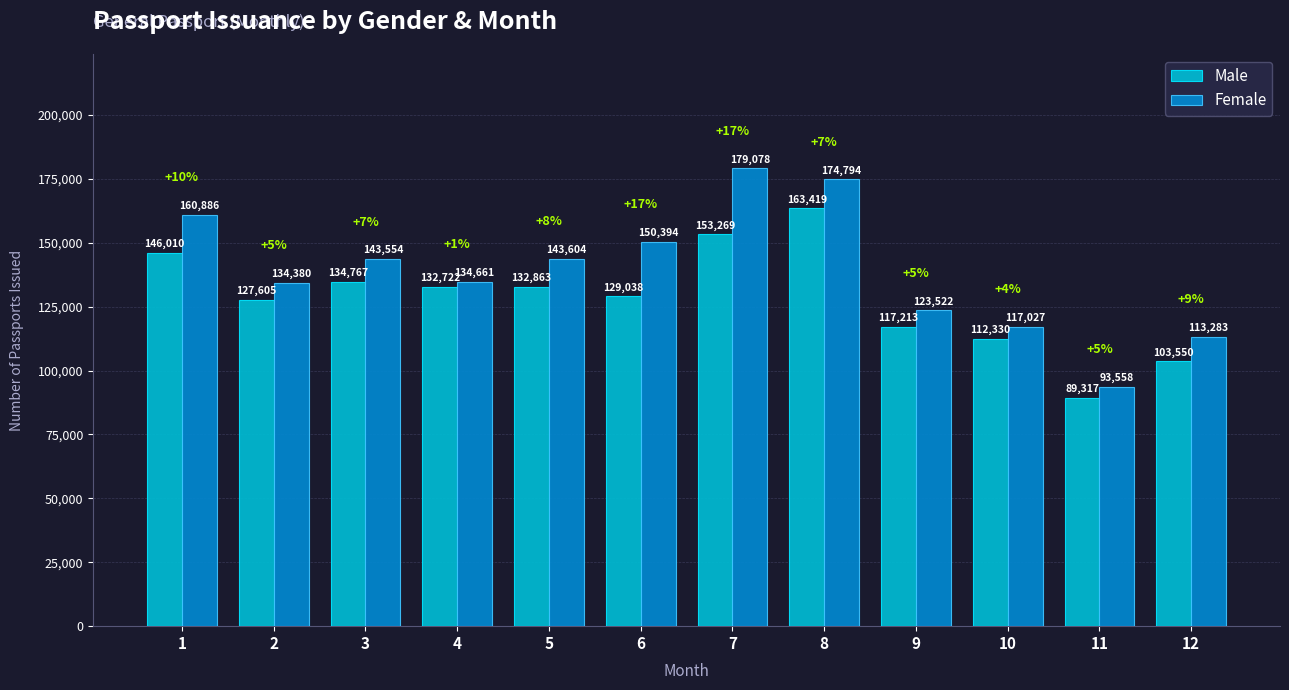

Reading left to right, transcribe all the data shown in this chart.

Male: 1=146010	2=127605	3=134767	4=132722	5=132863	6=129038	7=153269	8=163419	9=117213	10=112330	11=89317	12=103550
Female: 1=160886	2=134380	3=143554	4=134661	5=143604	6=150394	7=179078	8=174794	9=123522	10=117027	11=93558	12=113283